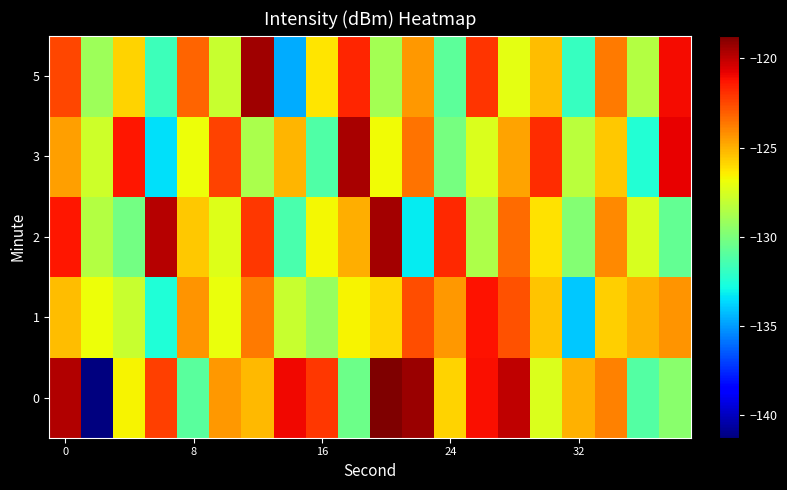

What is the greatest value displayed?

-118.7